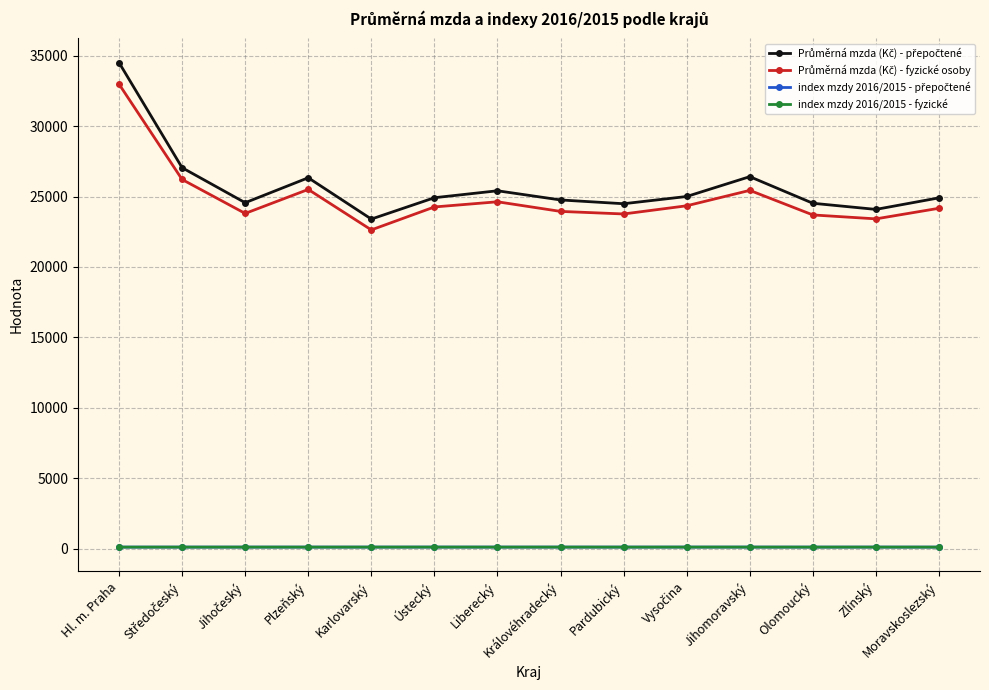

What is the difference between the highest and lowest values at Hl. m. Praha?

34408.2